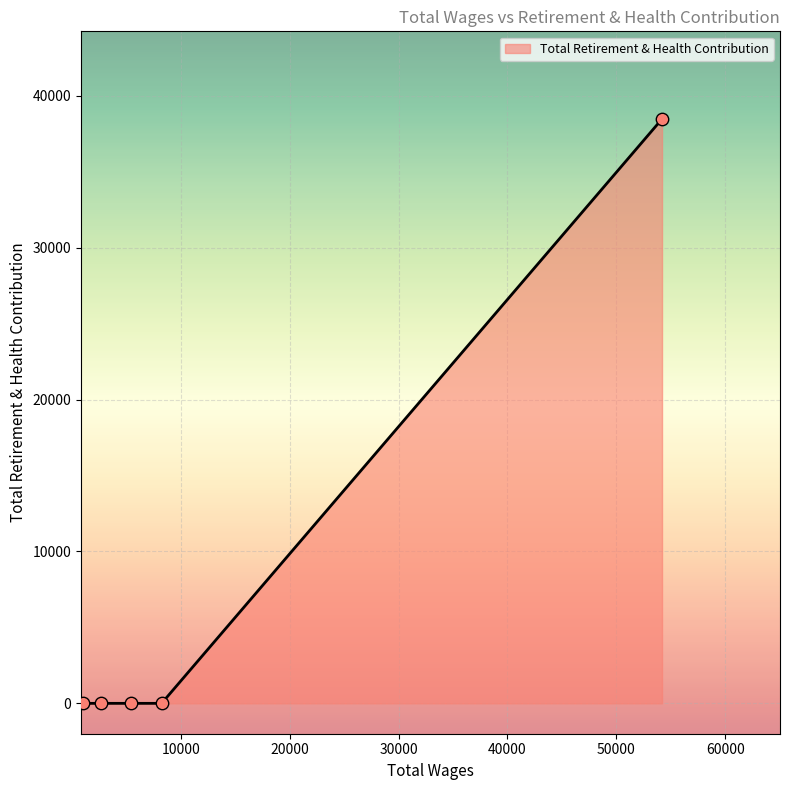

True or false: the data has more than 2 interior local peaks.

False